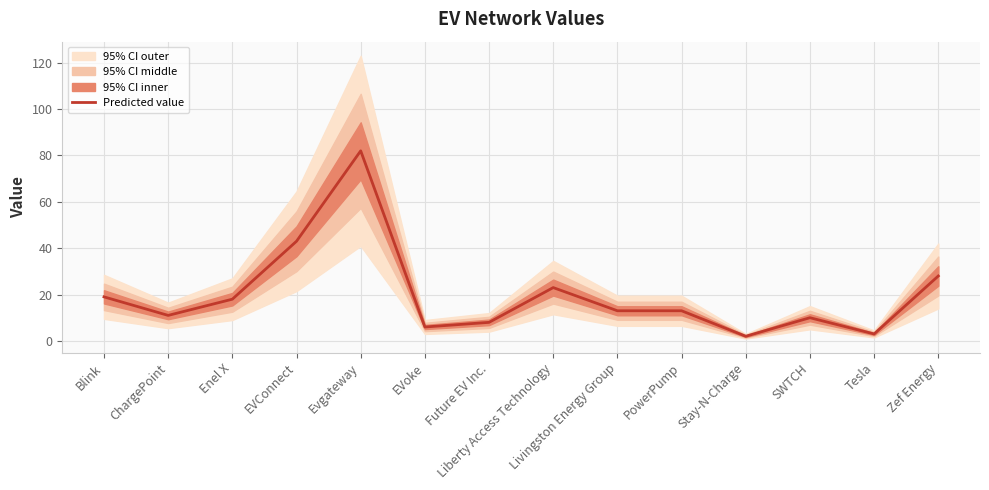

What is the maximum value shown in the chart?

82